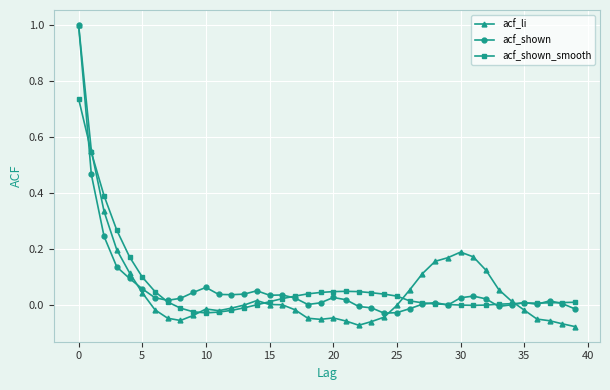

True or false: acf_li has more than 1 interior local peaks.

True